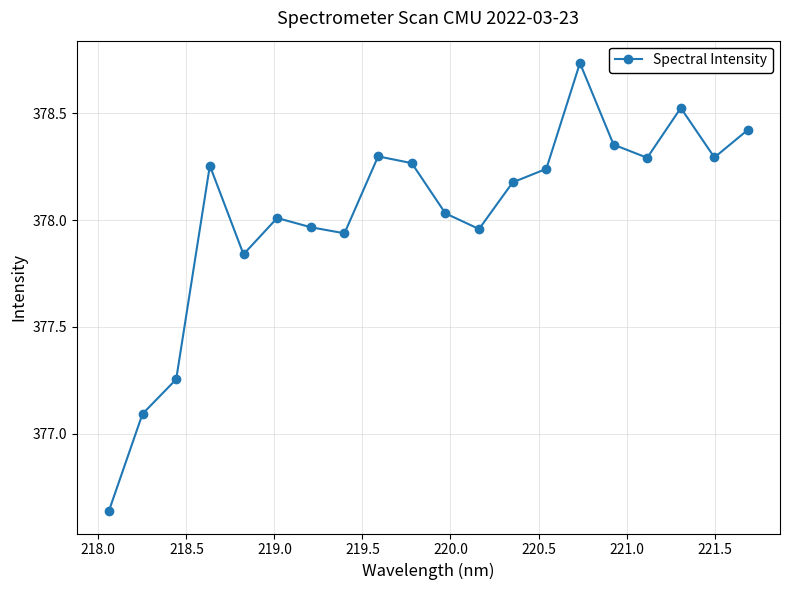

What is the difference between the second highest and second lowest values?

1.4